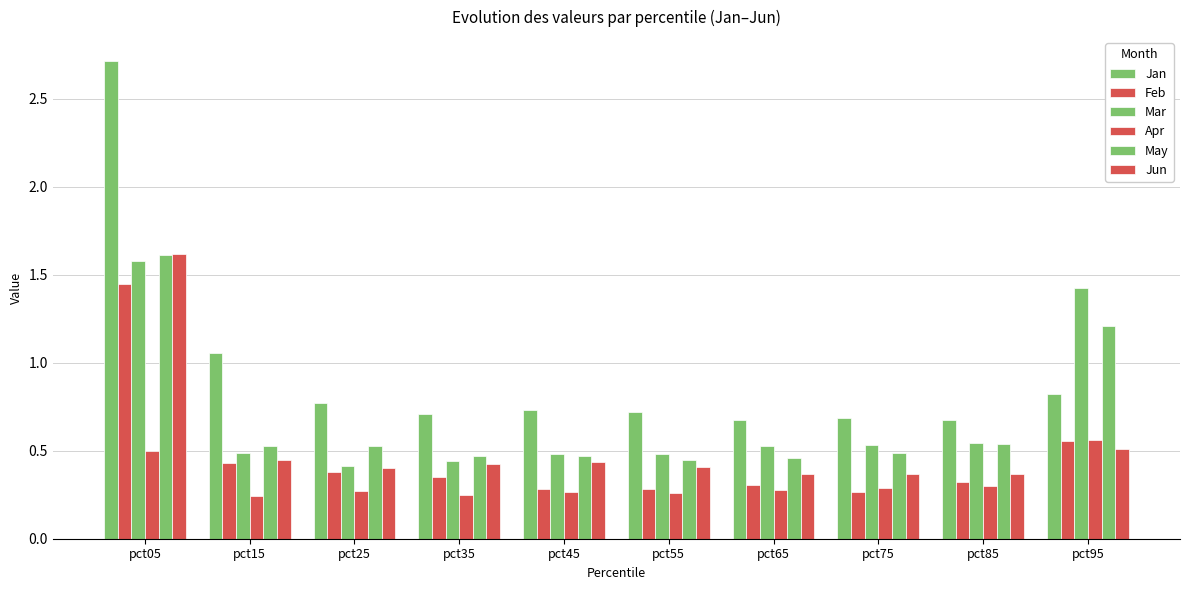

How many Jun values are between 0 and 1?

9